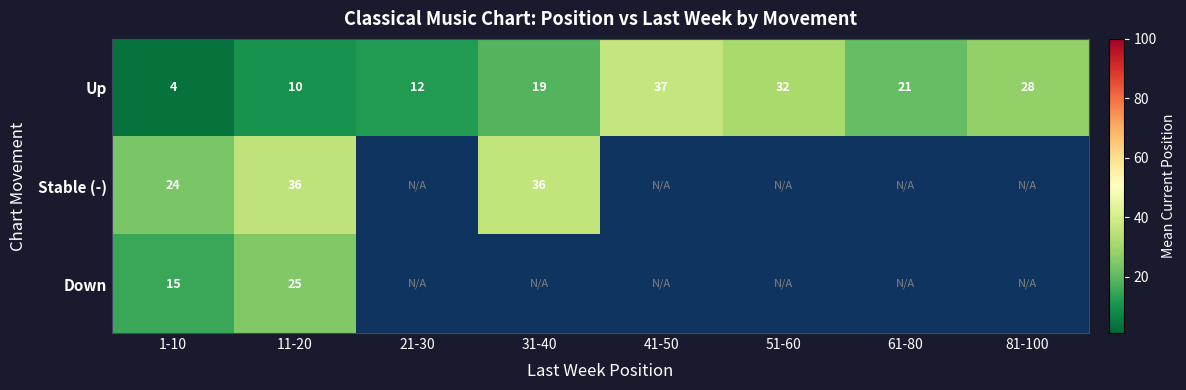

Between 41-50 and 11-20, which is larger?

41-50